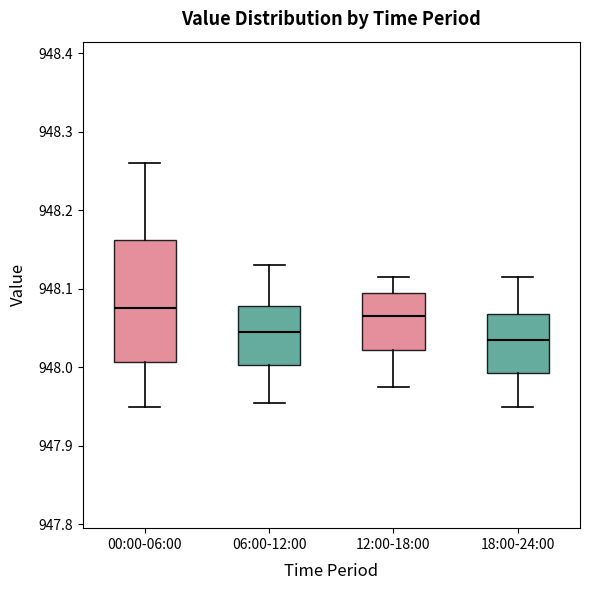

Which box is the tallest, from its lower edge to its upper edge?

00:00-06:00